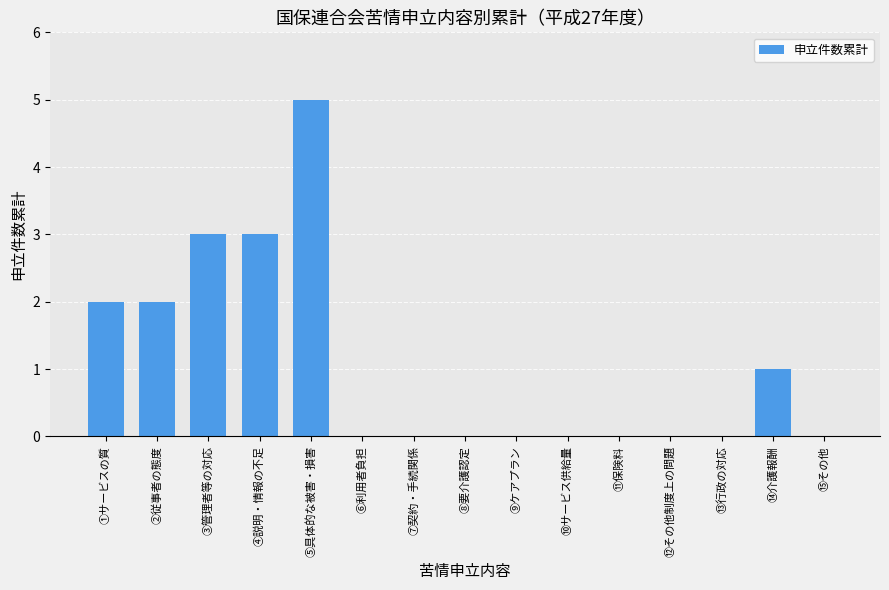

How many data points does each series have?

15